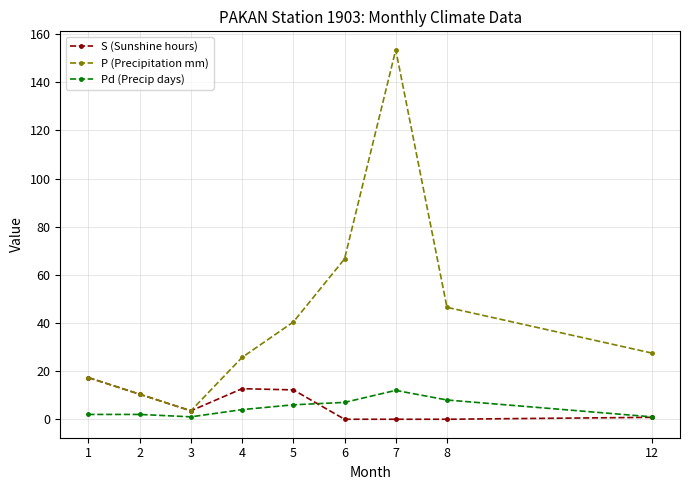

Is this an area chart (filled region under the line)?

No